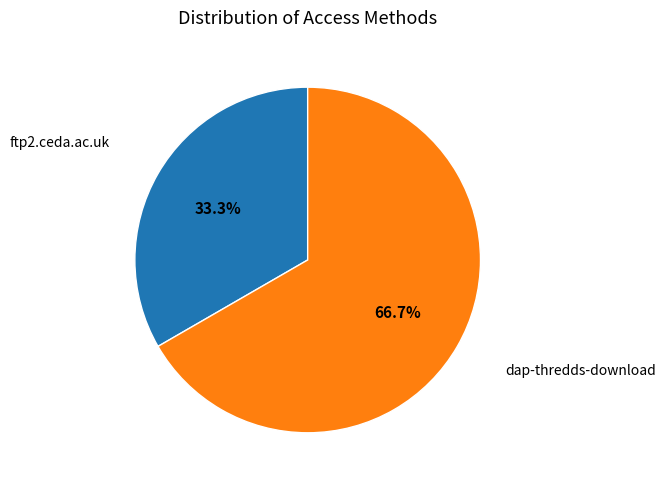

Is there a majority slice in this chart?

Yes